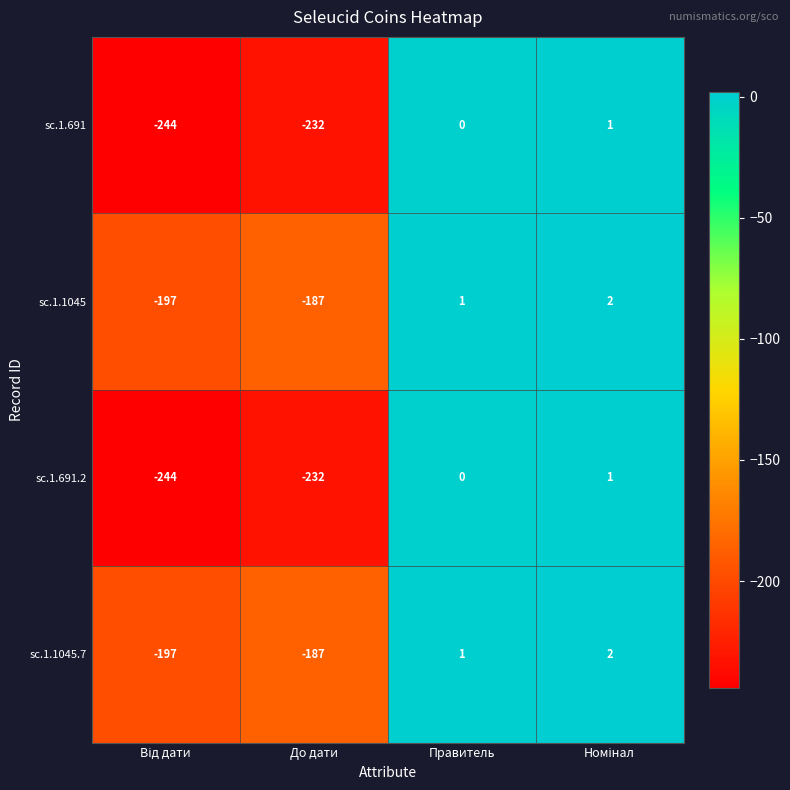

What is the difference between the maximum and second lowest values in the sc.1.691.2 series?

233